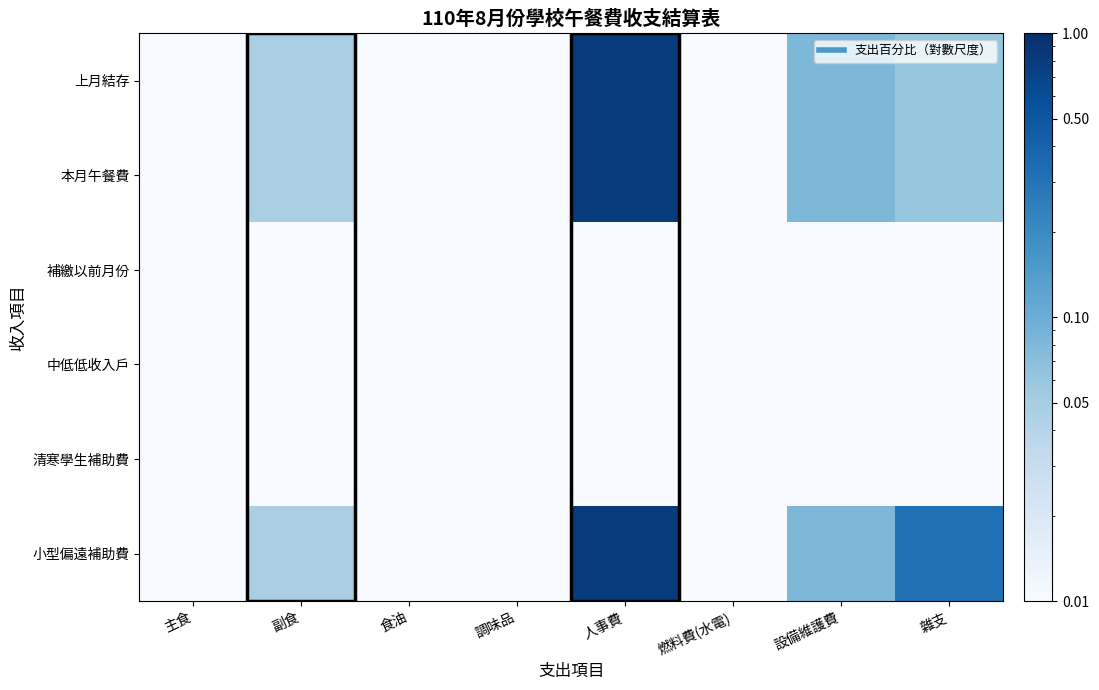

At which category is the sum across all series the highest?

人事費